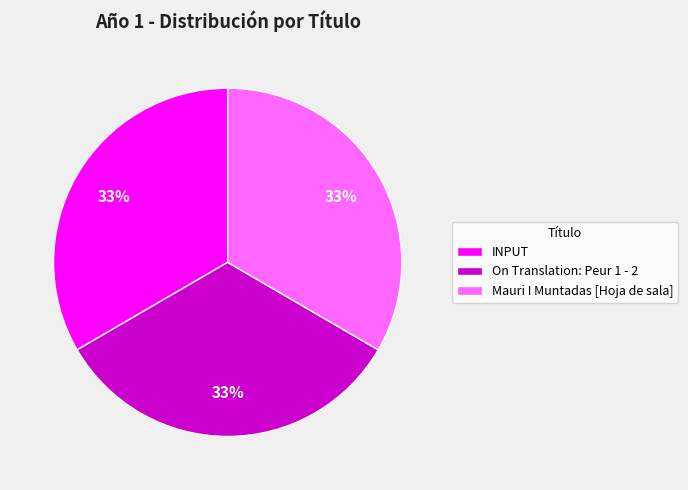

To the nearest percent, what is the average slice percentage?

33%